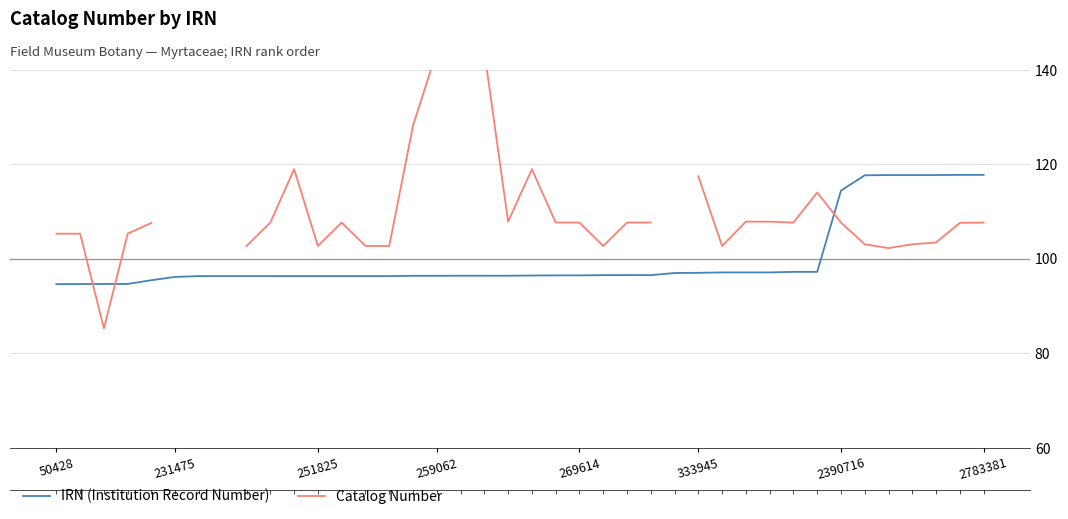

At which label is Catalog Number closest to 114?

32